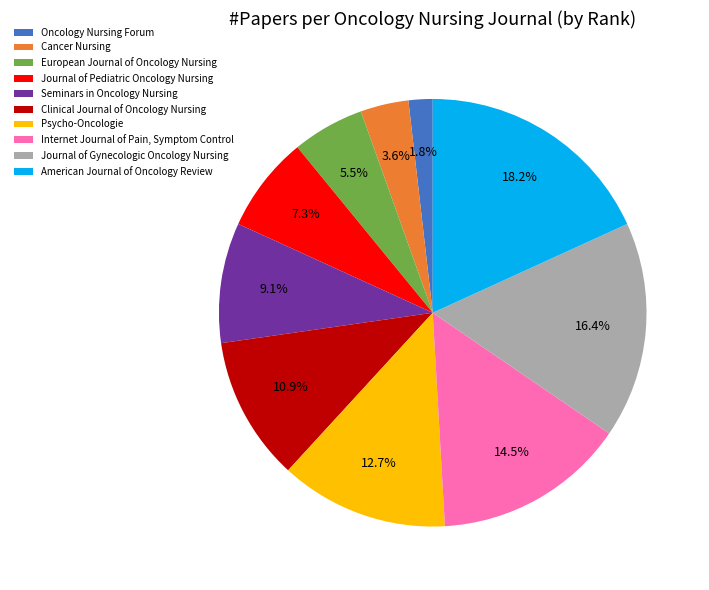

Which has a higher value, Psycho-Oncologie or Internet Journal of Pain, Symptom Control?

Internet Journal of Pain, Symptom Control